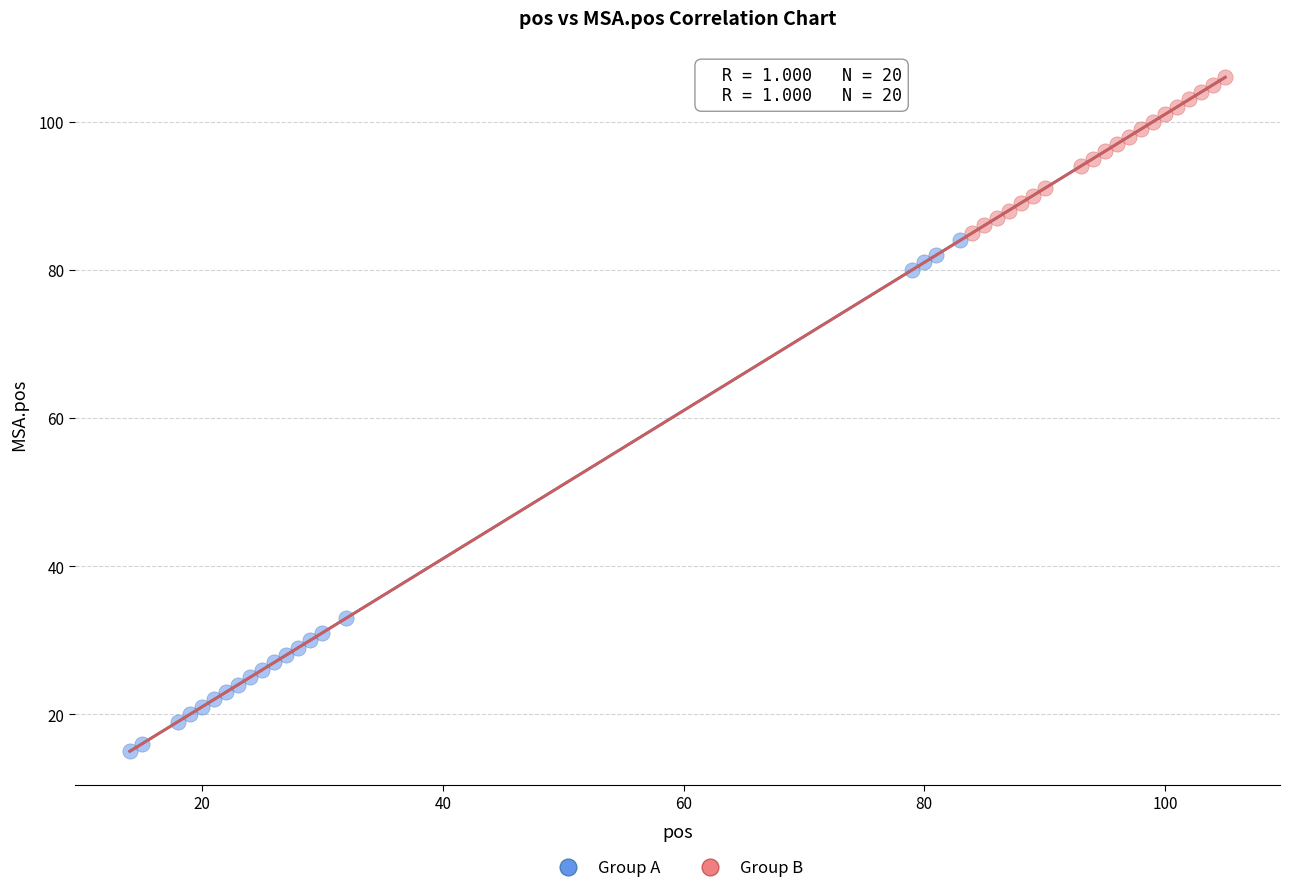

What are all the series names shown in the legend?

Group A, Group B